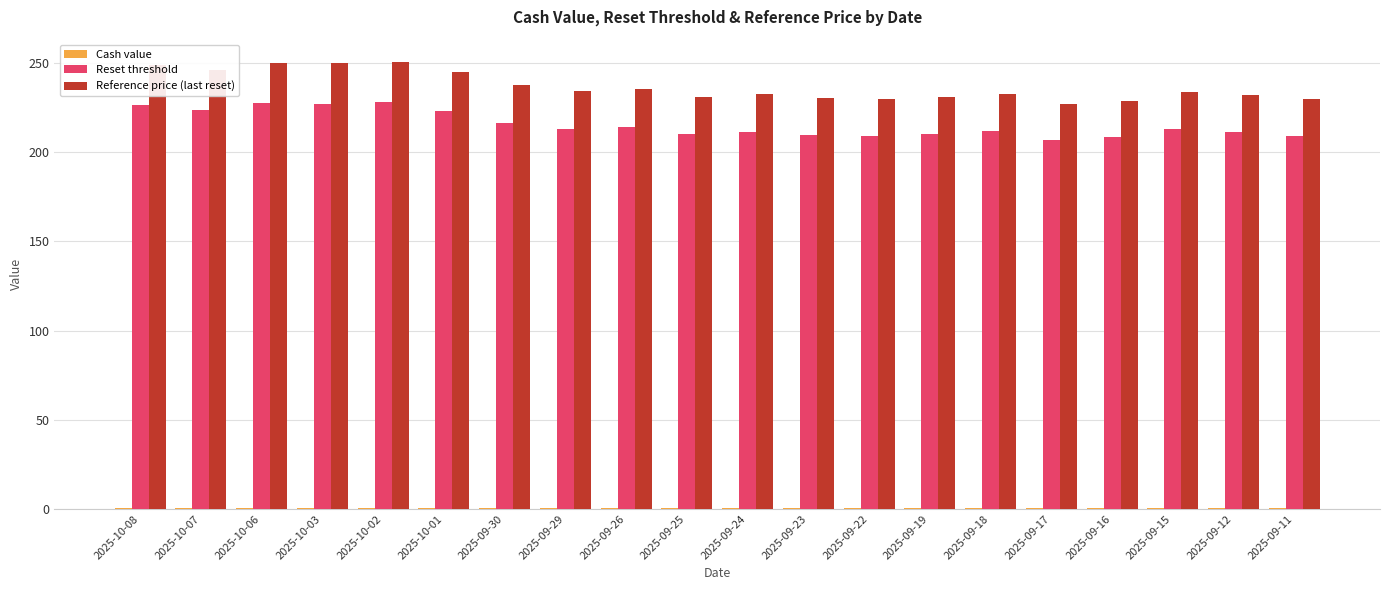

What is the sum of the Reference price (last reset) values at 2025-10-03 and 2025-09-22?

479.7